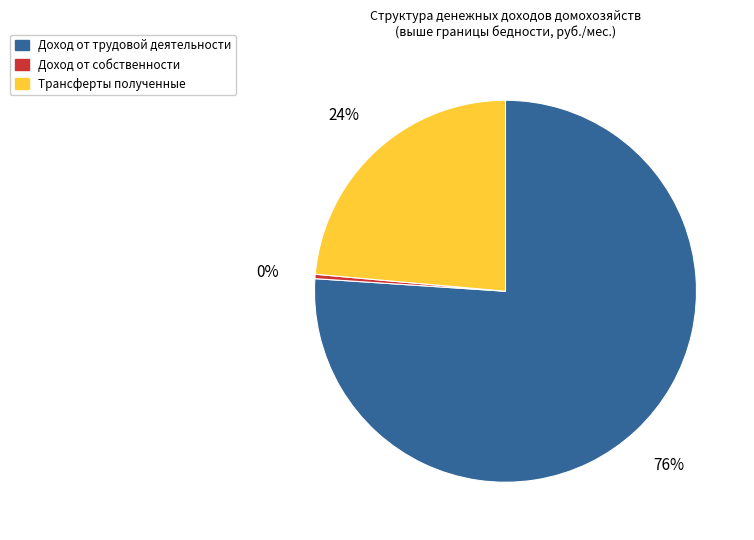

To the nearest percent, what is the average slice percentage?

33%